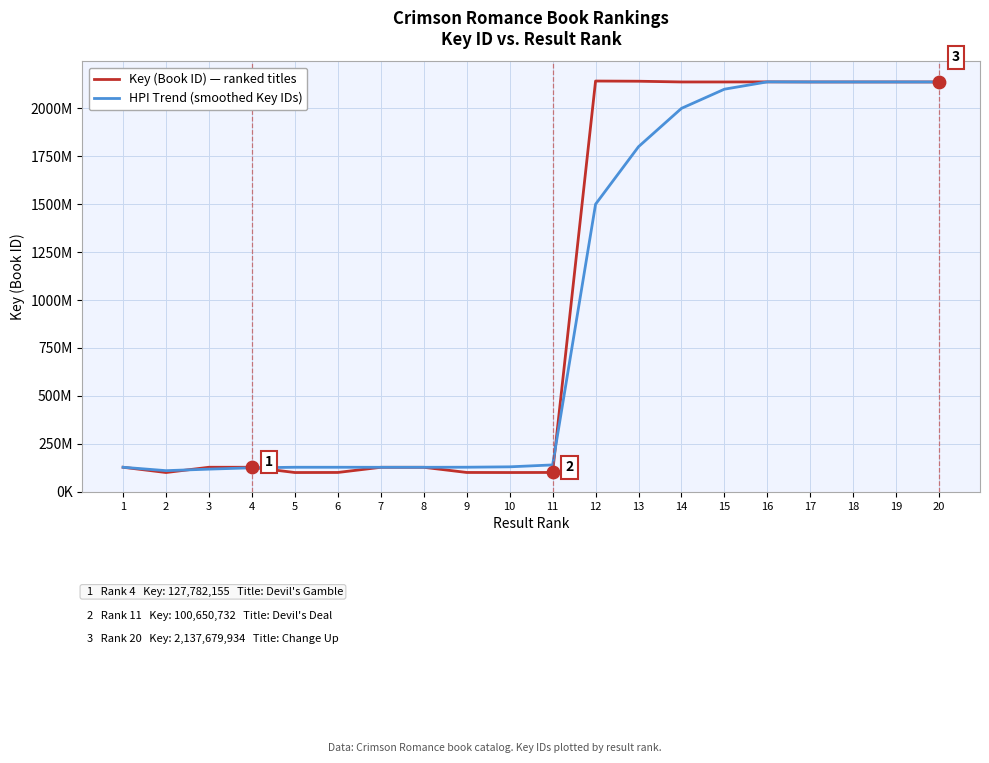

What are all the series names shown in the legend?

Key (Book ID) — ranked titles, HPI Trend (smoothed Key IDs)